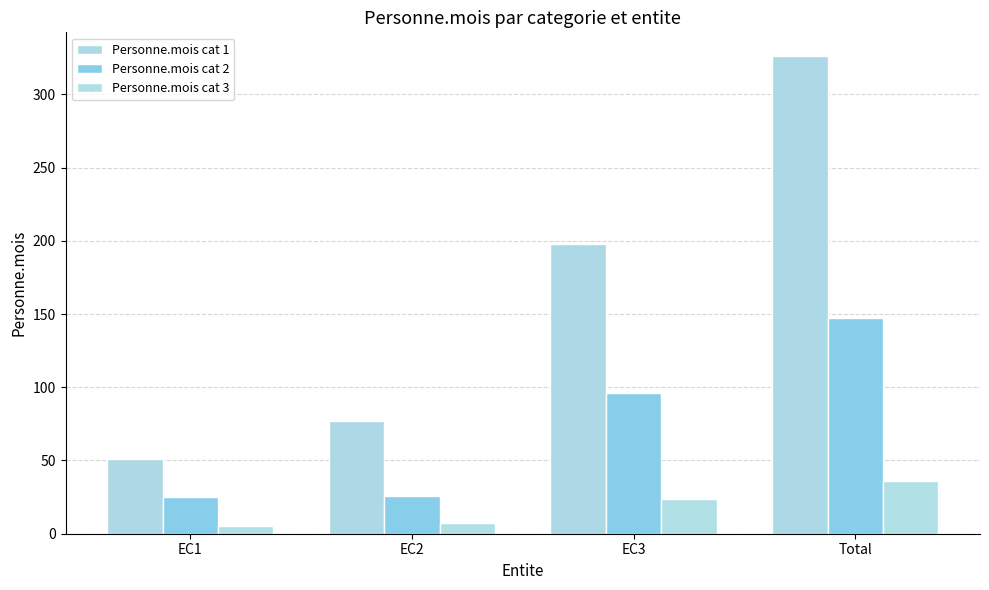

What are all the series names shown in the legend?

Personne.mois cat 1, Personne.mois cat 2, Personne.mois cat 3